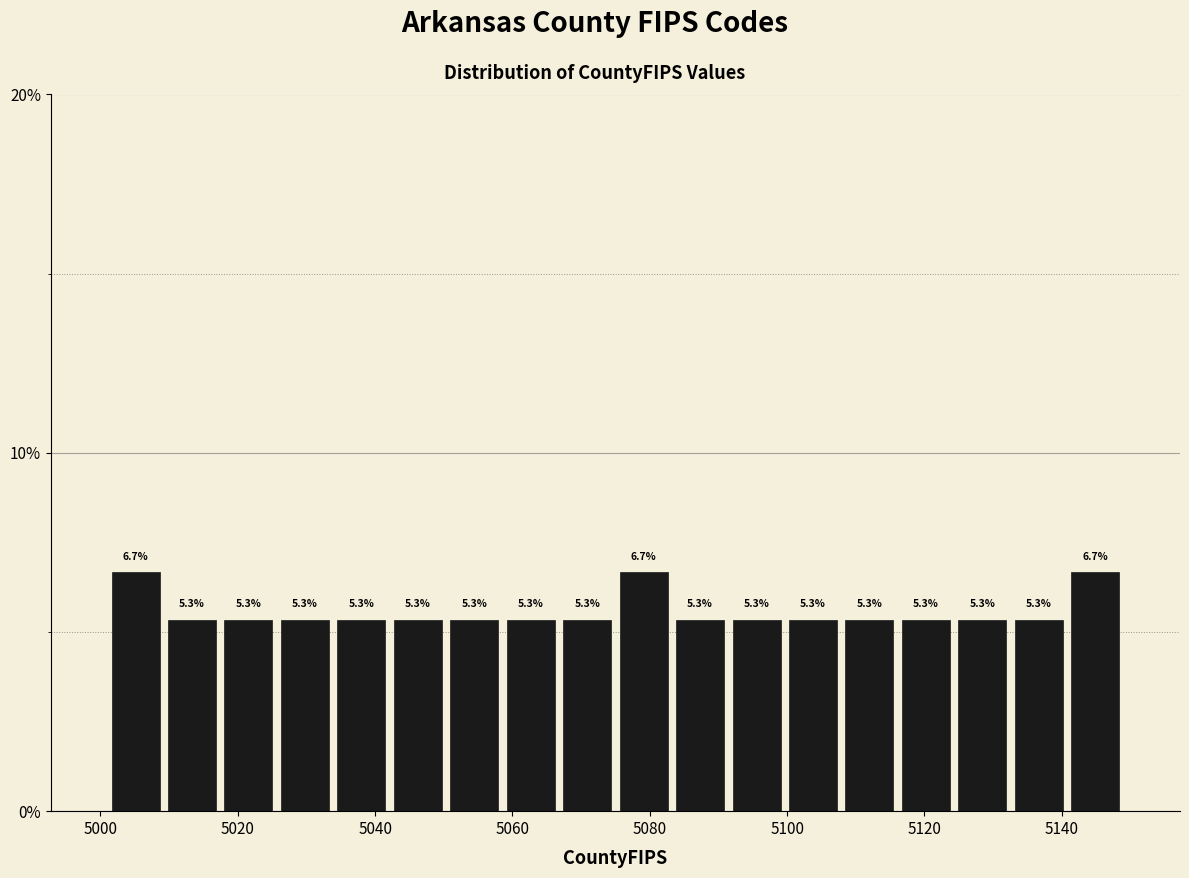

Reading left to right, transcribe this chart: for each bar, give the range it covers on the x-axis and its height. The bar edges are not printed on the chart, so give them approximately, as read against the axis.

5002 to 5010: 6.7
5010 to 5018: 5.3
5018 to 5026: 5.3
5026 to 5034: 5.3
5034 to 5042: 5.3
5042 to 5050: 5.3
5050 to 5058: 5.3
5058 to 5066: 5.3
5066 to 5076: 5.3
5076 to 5084: 6.7
5084 to 5092: 5.3
5092 to 5100: 5.3
5100 to 5108: 5.3
5108 to 5116: 5.3
5116 to 5124: 5.3
5124 to 5132: 5.3
5132 to 5140: 5.3
5140 to 5150: 6.7